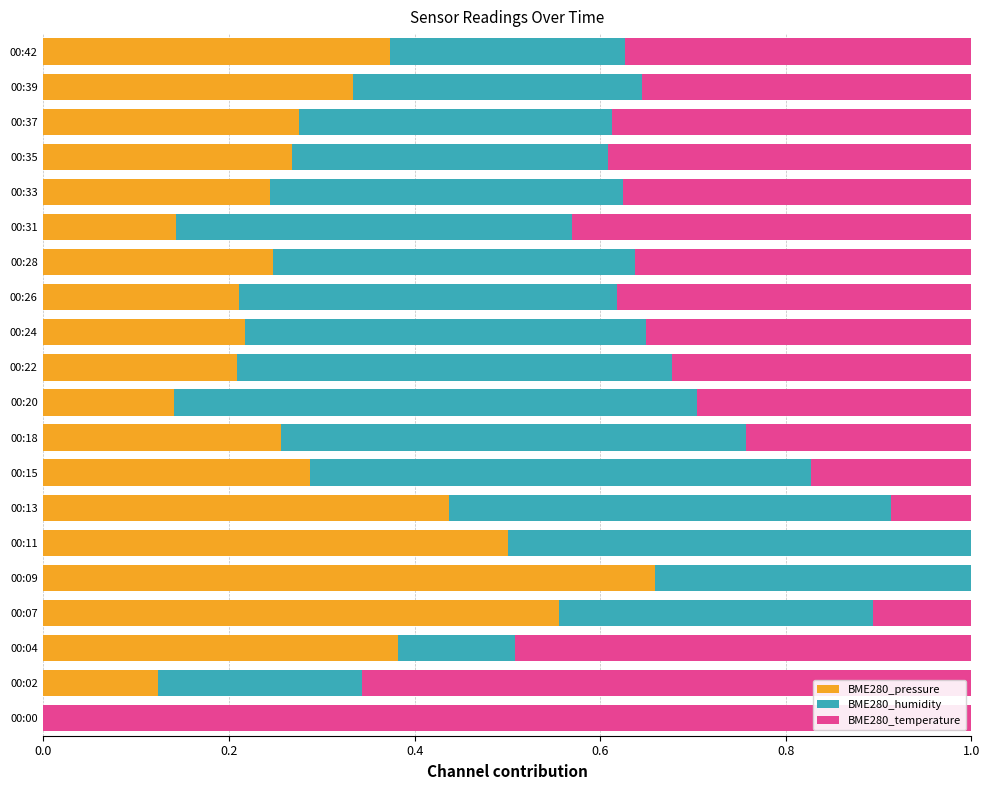

True or false: BME280_pressure has a value of 0.2 at 00:24.

True